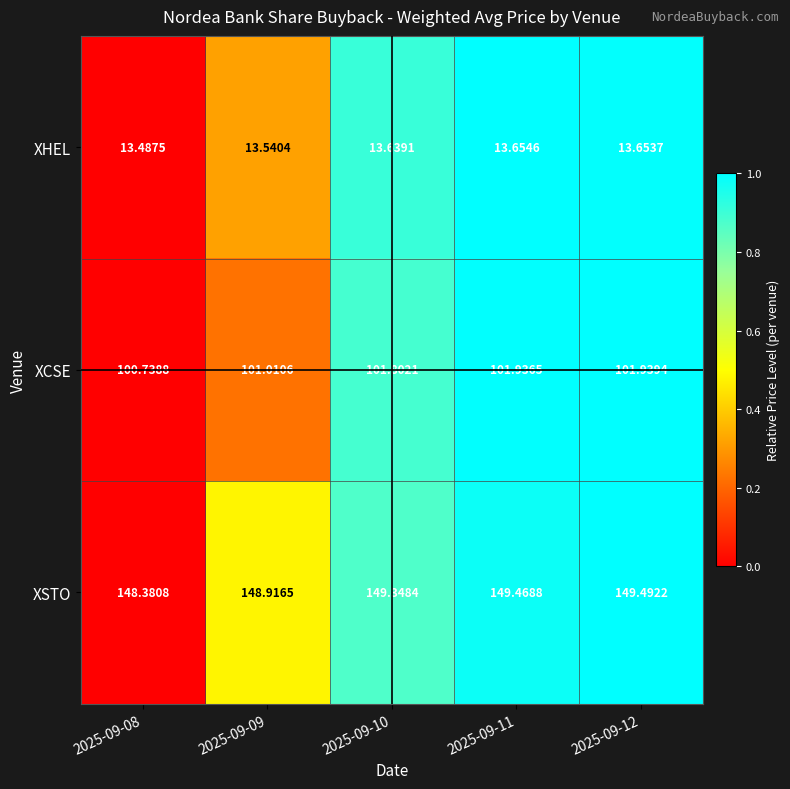

Which series has the largest total across all categories?

XSTO